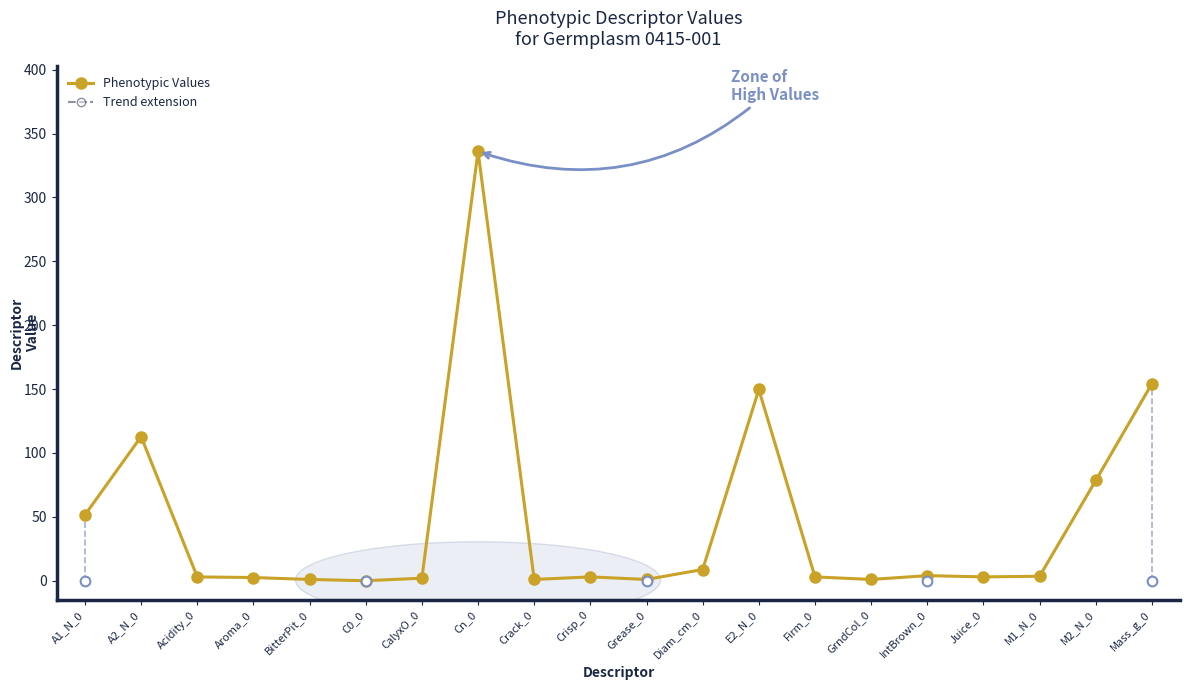

How many values exceed 3?

9